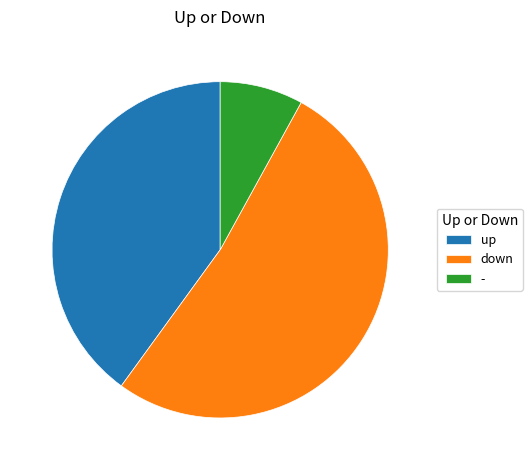

Does up represent more than half of the total?

No